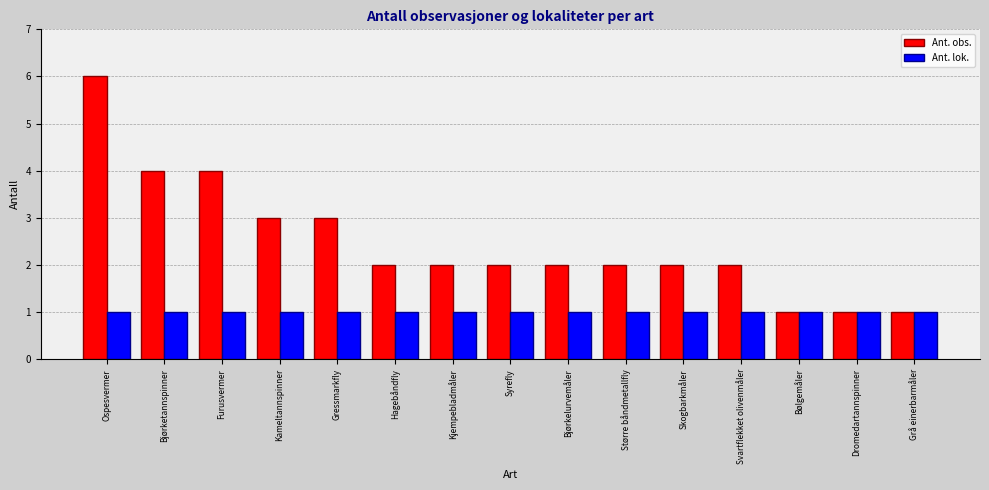

What is the label of the 11th bar from the left?

Skogbarkmåler